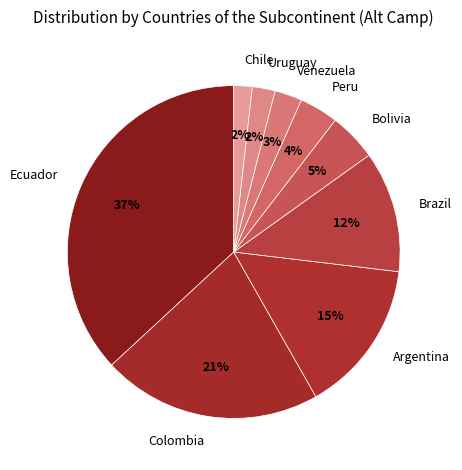

Is Chile the majority of the pie?

No